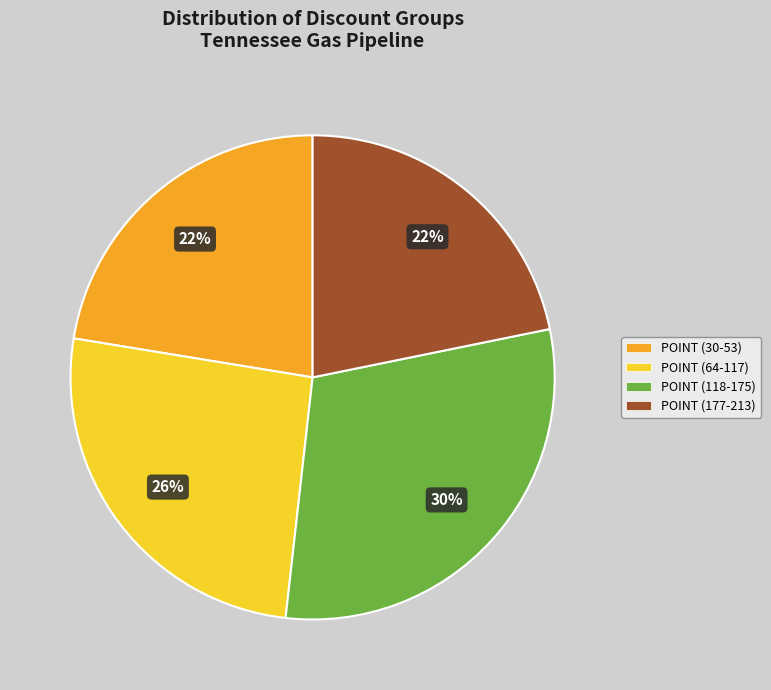

To the nearest percent, what is the difference between the largest and smallest slice percentages?

8%